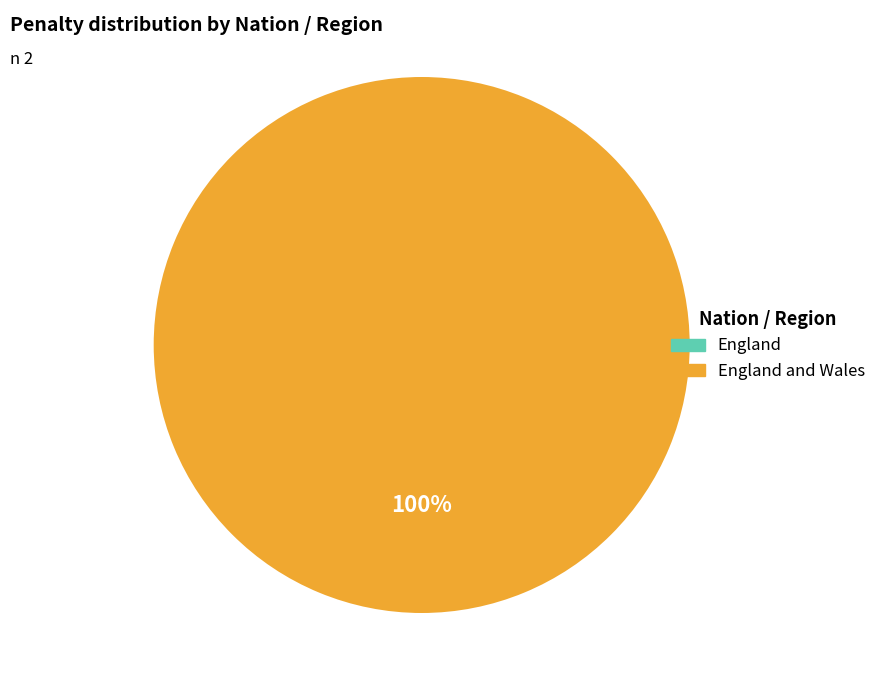

What is the majority slice?

England and Wales